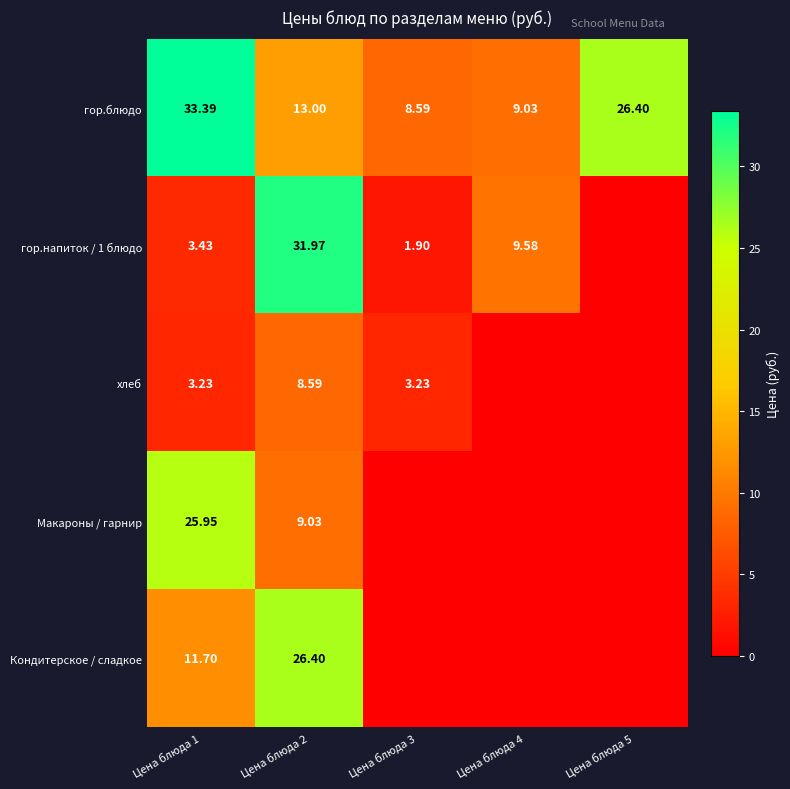

What is the difference between the second highest and minimum values in the гор.напиток / 1 блюдо series?

9.6